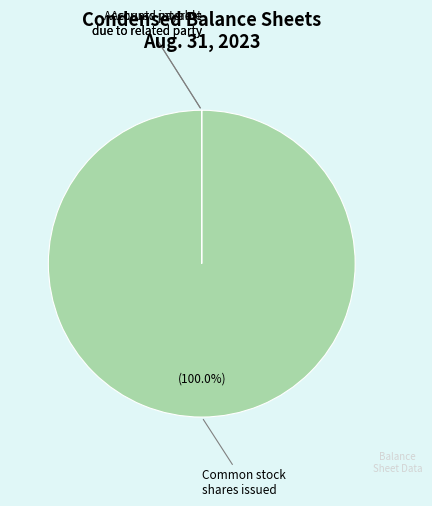

Does any single category account for the majority?

Yes